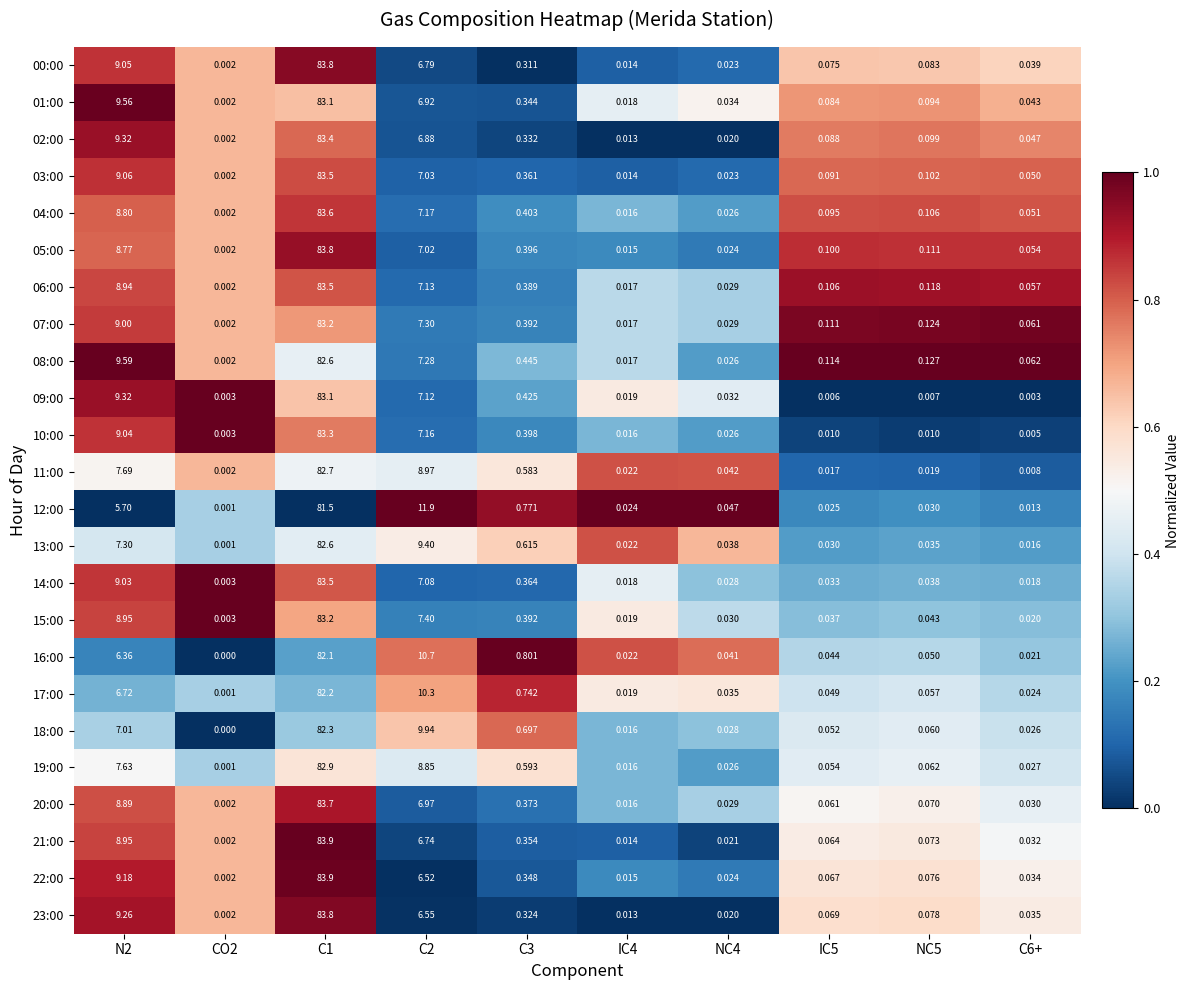

Is the value of 12:00 at CO2 greater than the value of 15:00 at C2?

No